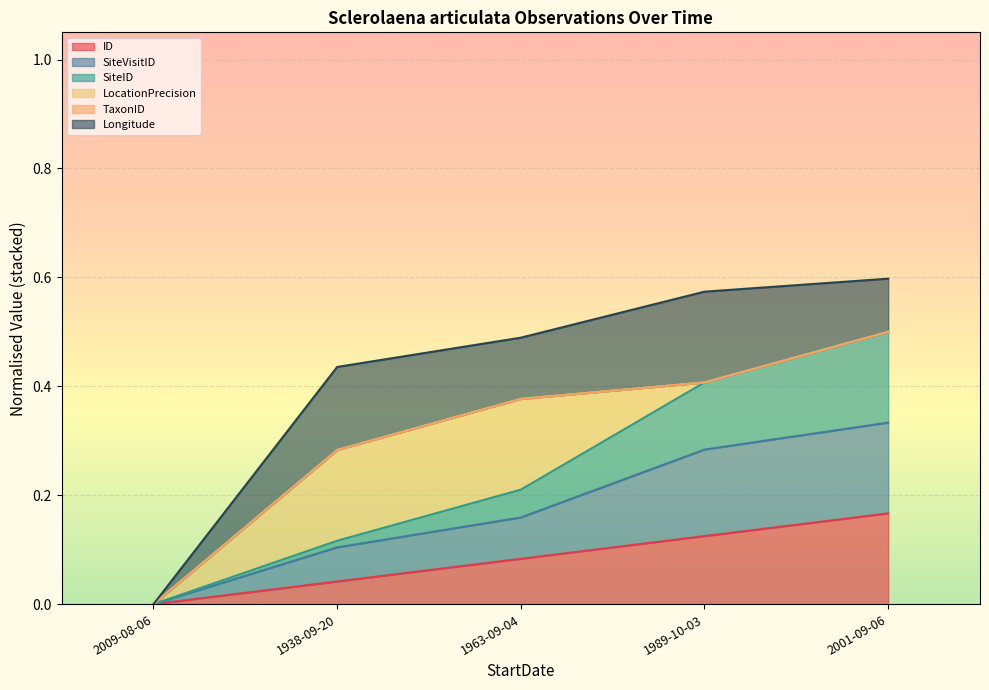

True or false: SiteID and ID intersect in this chart.

False